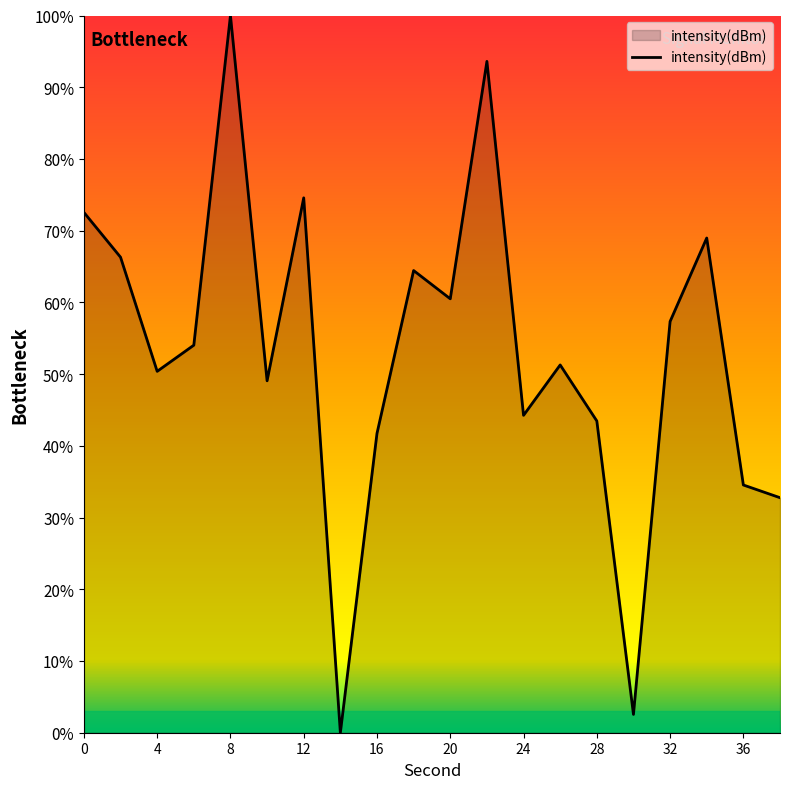

True or false: there are more than 0 points higher than both neighbors.

True